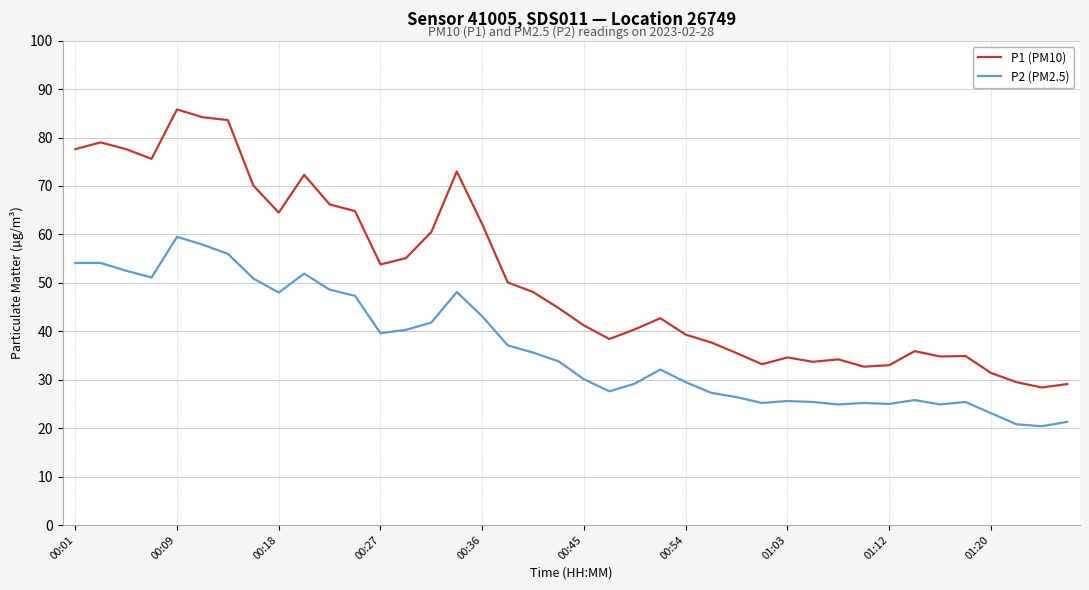

What is the smallest value displayed?

20.4